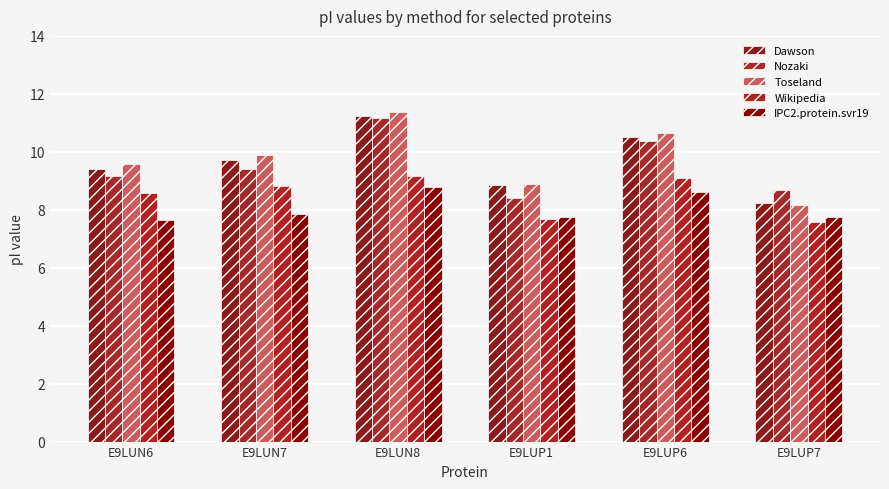

Is the value of Wikipedia at E9LUP6 greater than the value of Nozaki at E9LUN7?

No